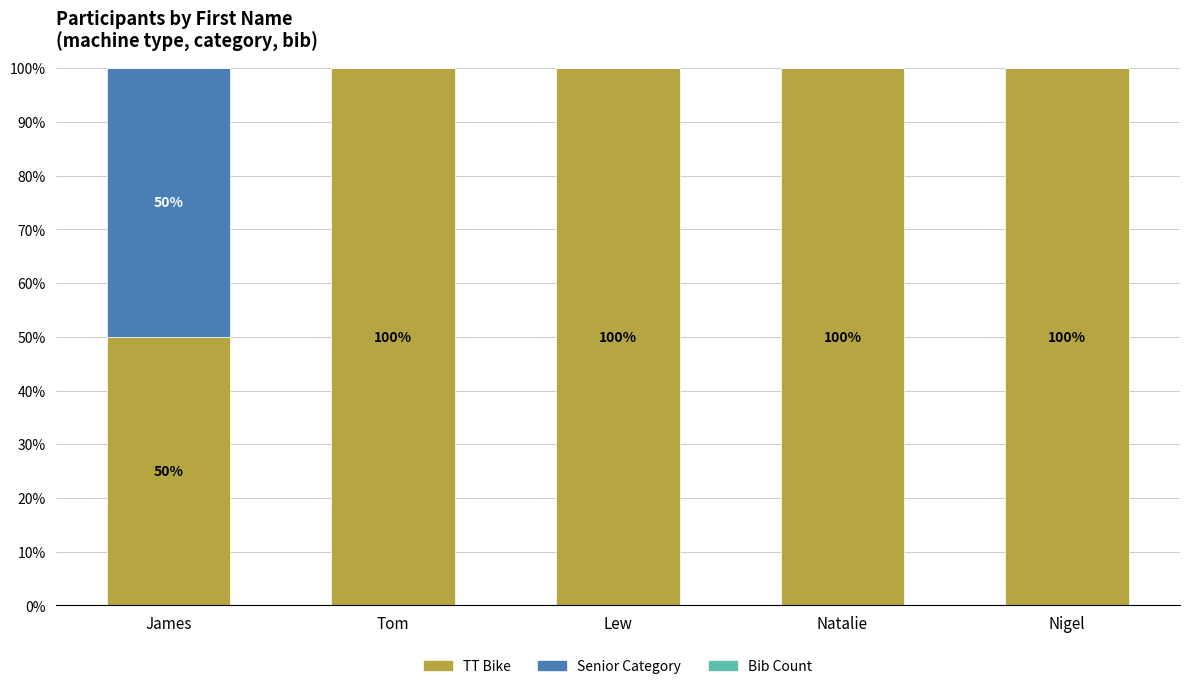

What is the total value across all series at Tom?

100